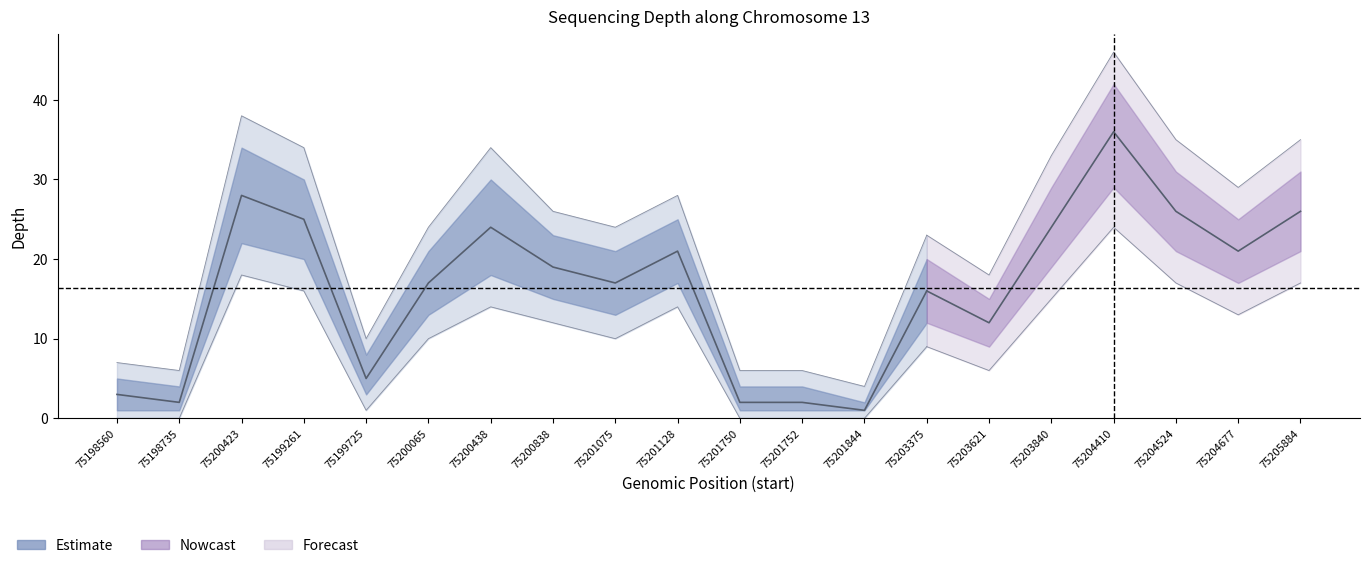

What is the label of the 12th point from the right?

75201075